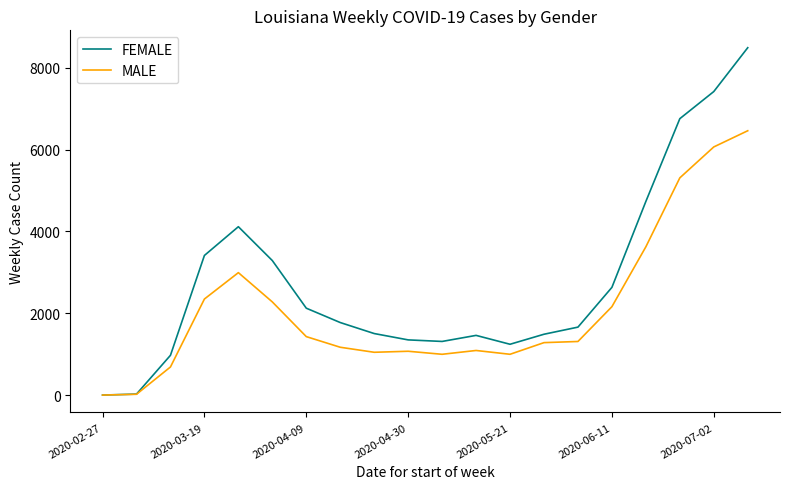

What are all the series names shown in the legend?

FEMALE, MALE